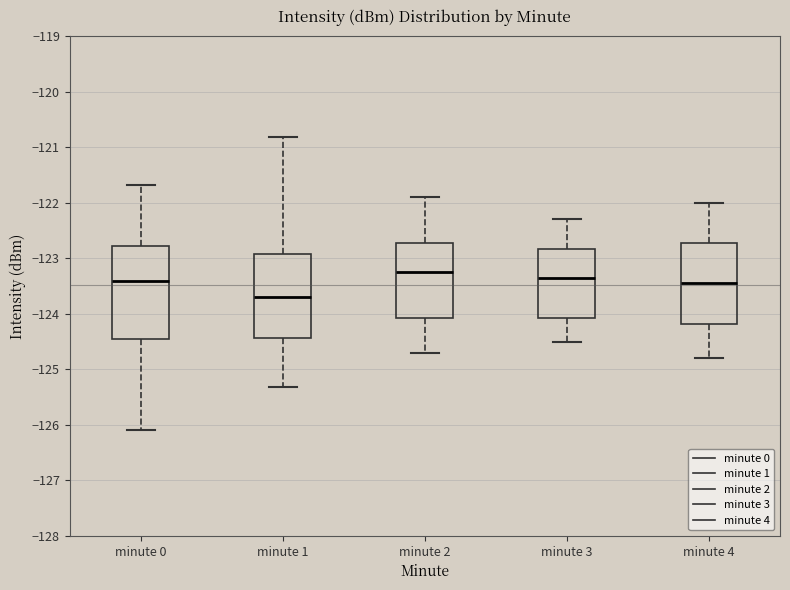

Where does the median line of the box for minute 4 sit on the y-axis? The values are not printed on the chart, so give them approximately, as read against the axis.

-123.4